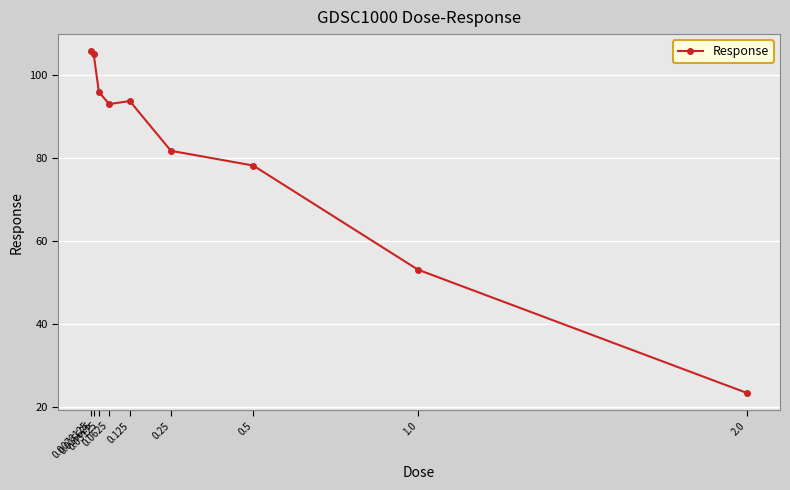

How many interior local peaks (higher than both neighbors) does the data have?

1